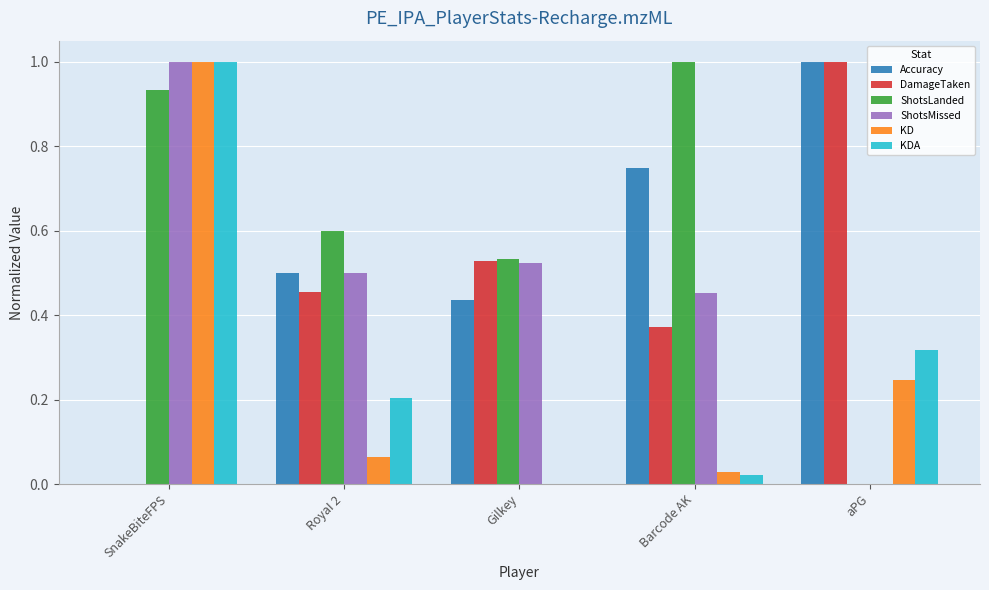

Which category has the highest value in the DamageTaken series?

aPG